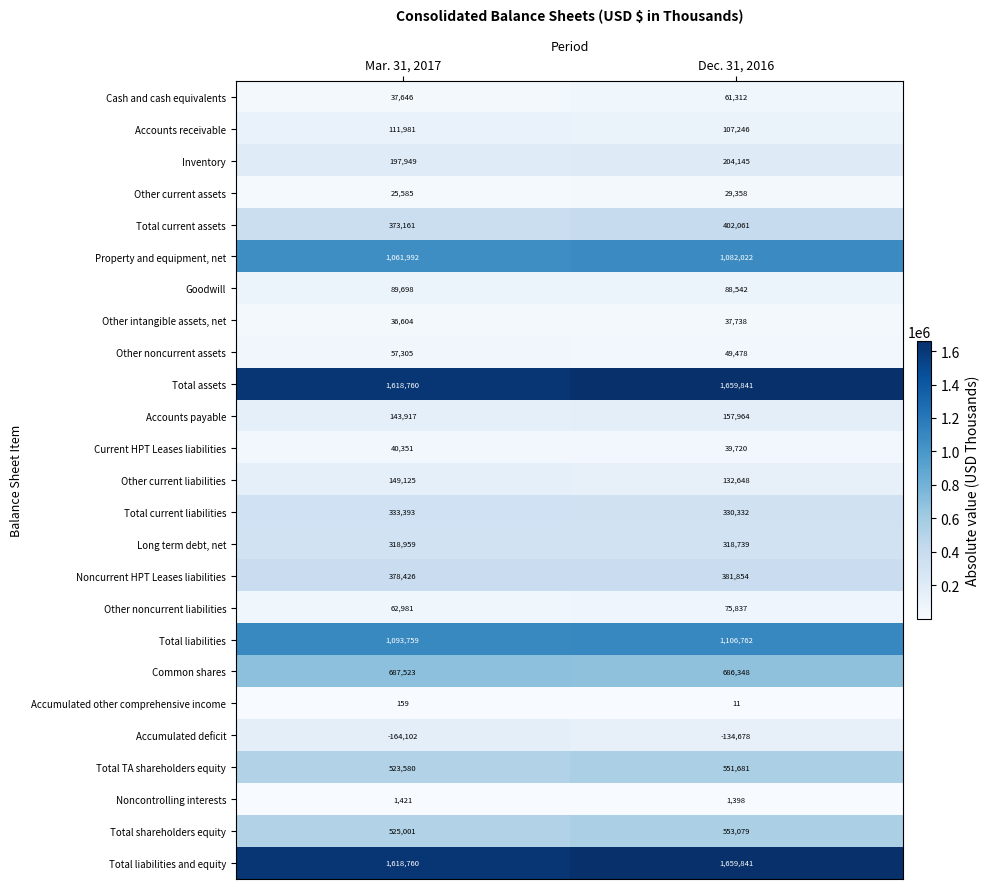

What is the total value across all series at Dec. 31, 2016?

9583279